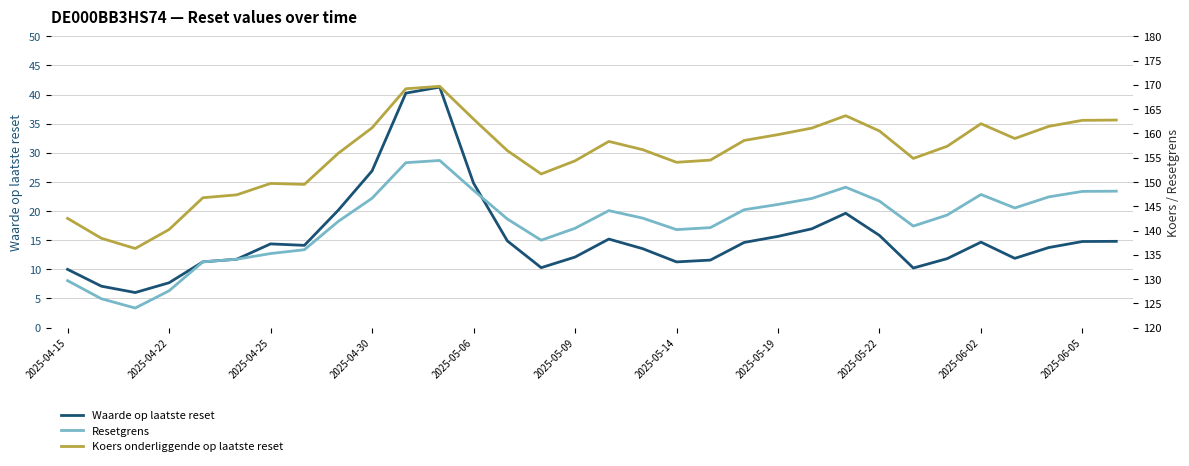

Reading left to right, list all the values displayed in this chart.

Waarde op laatste reset: 10.0	7.1	6.0	7.7	11.3	11.7	14.4	14.1	20.1	26.9	40.2	41.3	24.8	14.9	10.3	12.1	15.2	13.6	11.3	11.6	14.6	15.7	17.0	19.6	15.8	10.2	11.8	14.7	11.9	13.7	14.8	14.8
Resetgrens: 129.7	125.9	124.0	127.6	133.5	134.1	135.3	136.0	141.9	146.6	154.0	154.4	148.3	142.4	138.0	140.5	144.1	142.6	140.2	140.6	144.3	145.4	146.6	148.9	146.1	140.9	143.2	147.4	144.6	146.9	148.1	148.1
Koers onderliggende op laatste reset: 142.5	138.4	136.3	140.2	146.8	147.3	149.7	149.5	155.9	161.2	169.2	169.7	162.9	156.4	151.7	154.3	158.3	156.7	154.1	154.5	158.6	159.8	161.1	163.7	160.5	154.8	157.3	162.0	158.9	161.4	162.7	162.8